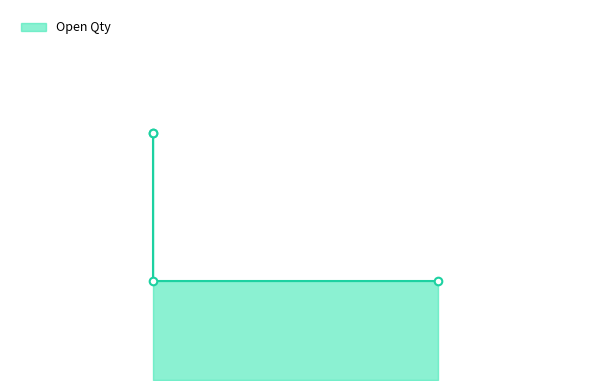

What is the ratio of the value at ANTIQUE (10) to the value at DFGH (11)?

2.5